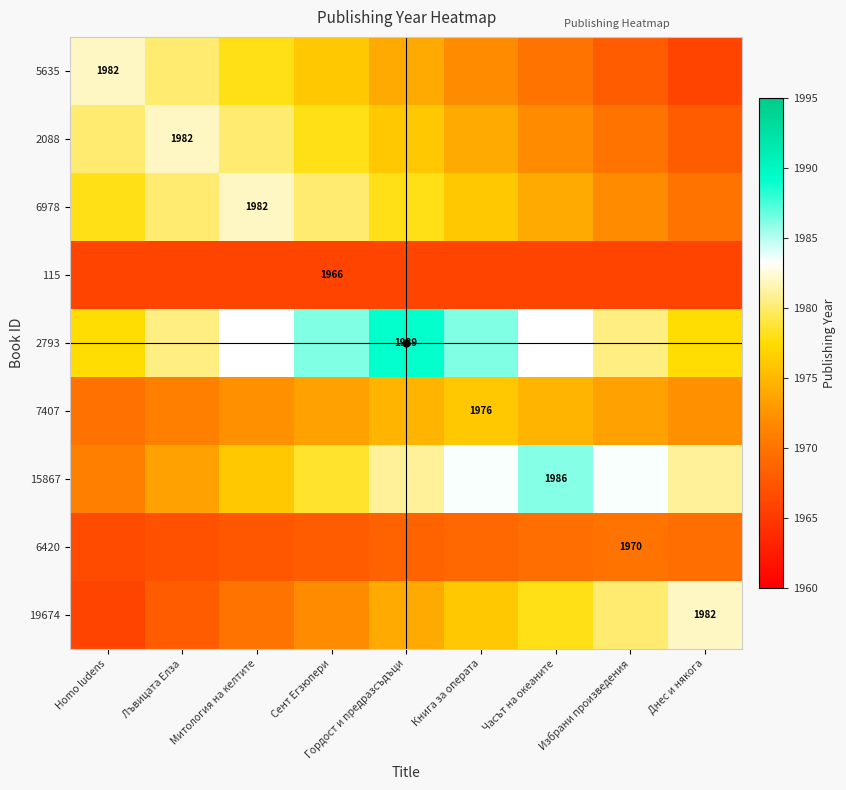

What is the sum of the 19674 values at Лъвицата Елза and Homo ludens?

3934.0